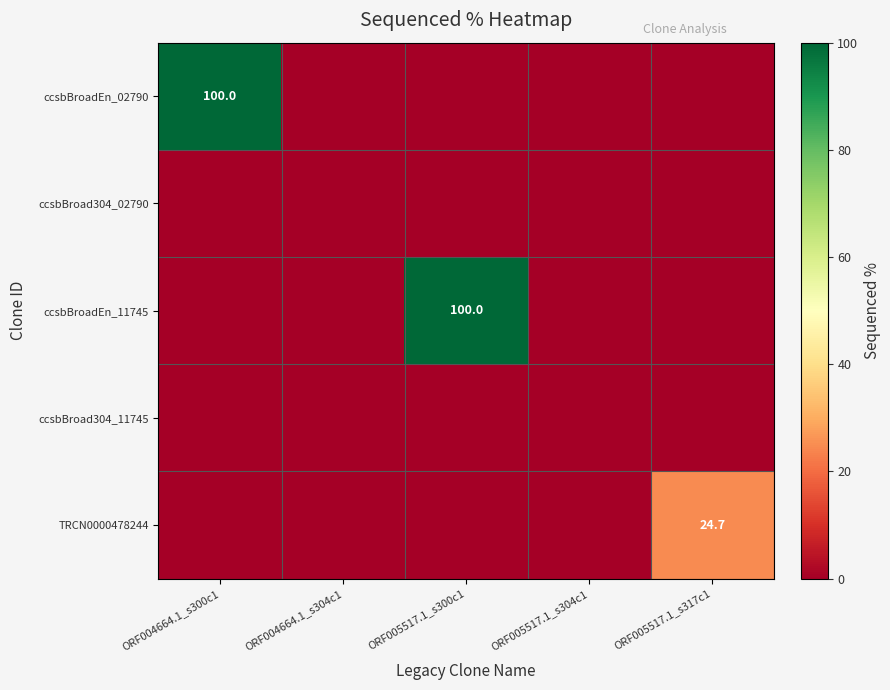

The value of ccsbBroadEn_11745 at ORF005517.1_s300c1 is 68.6. True or false?

False